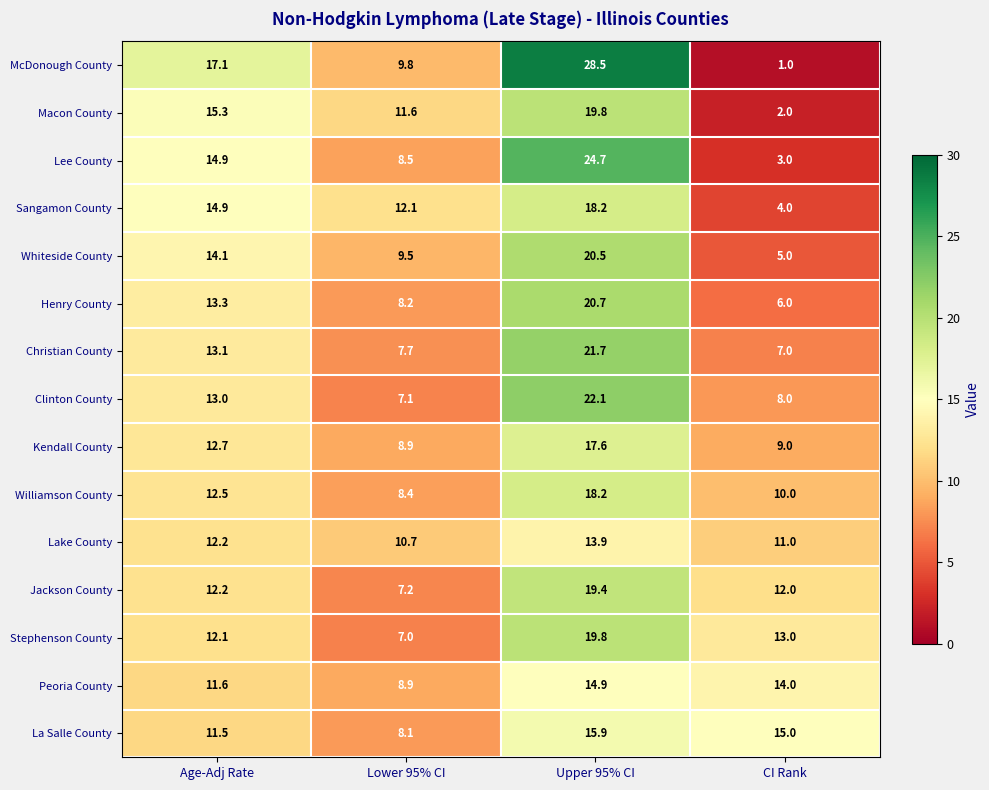

Which series has the largest total across all categories?

McDonough County